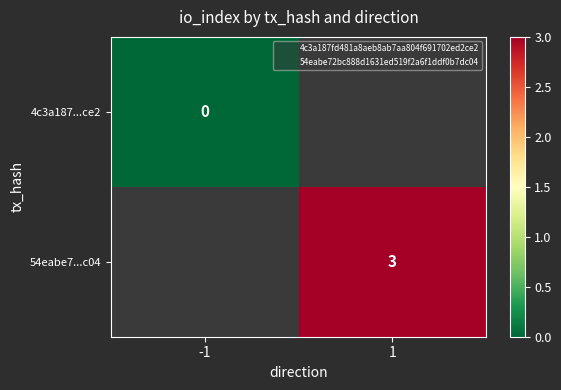

Is it true that 54eabe7...c04 equals 3 at 1?

True